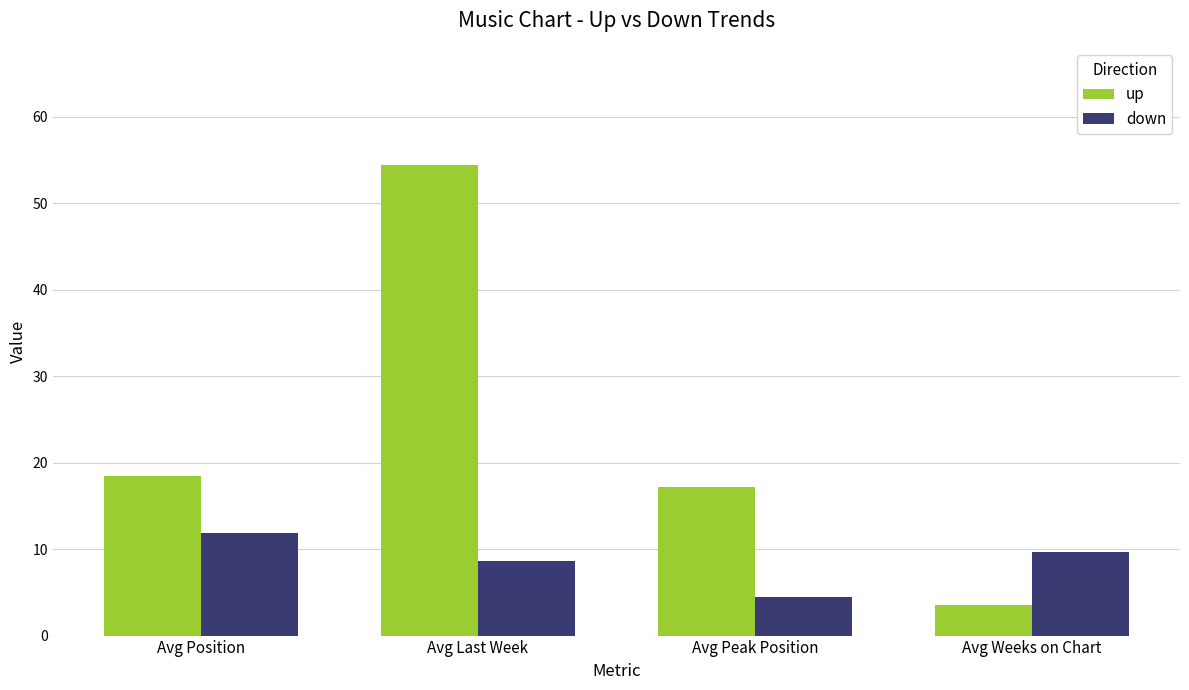

Reading right to left, extract all data points from this chart.

up: 3.5	17.2	54.4	18.5
down: 9.7	4.5	8.6	11.9